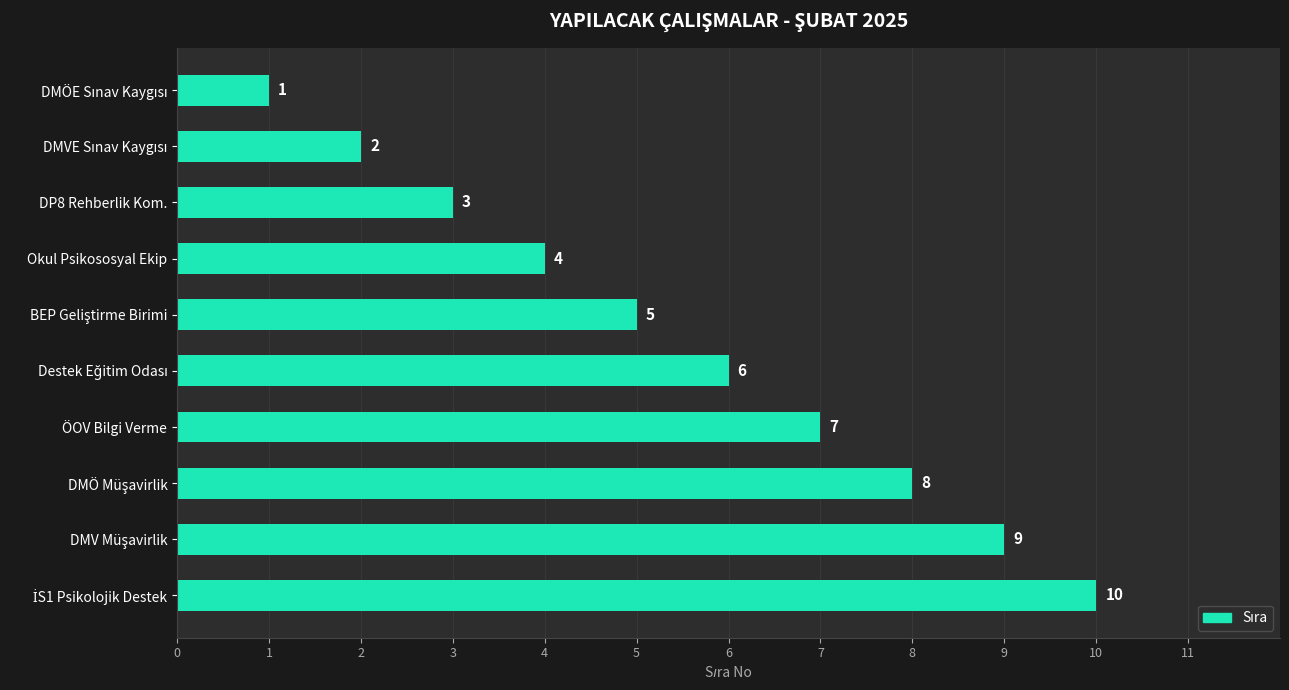

What is the sum of all values?

55